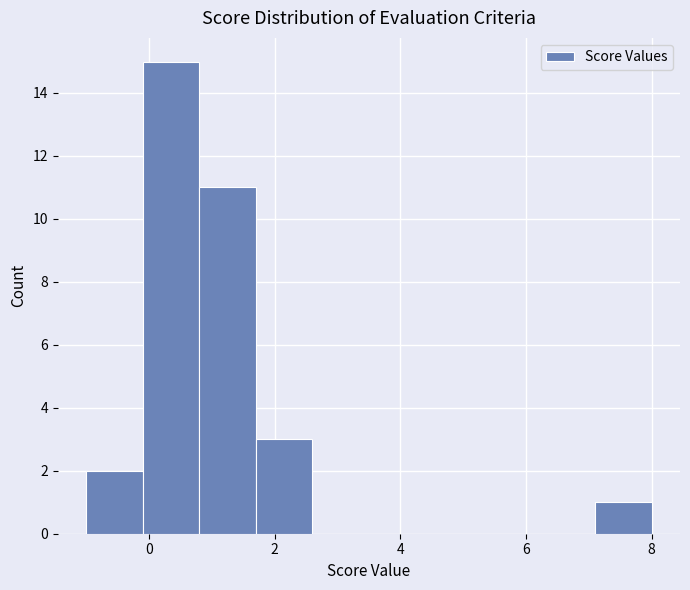

How tall is the bar that spans -1.0 to -0.1 on the x-axis? Neither the bar edges nor the heights are printed on the chart, so give them approximately, as read against the axes.

2